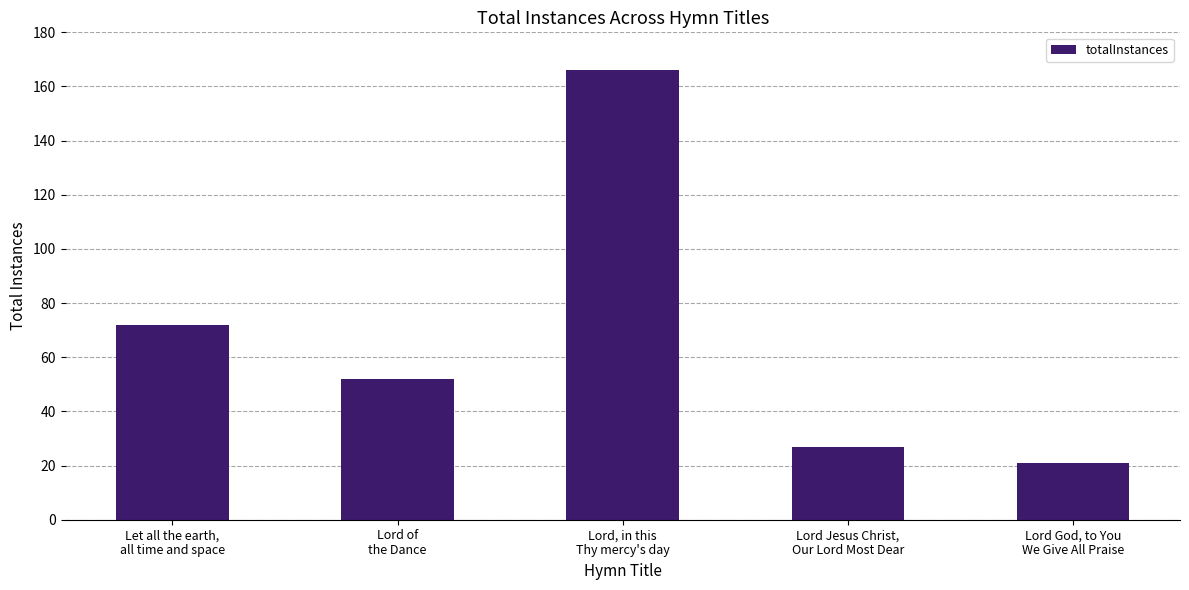

Does the chart contain any negative values?

No